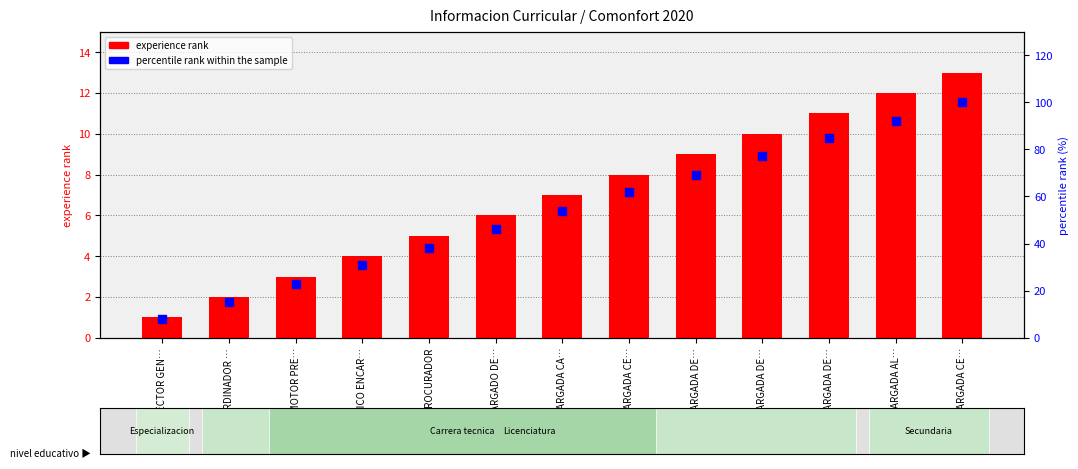

What are all the series names shown in the legend?

experience rank, percentile rank within the sample